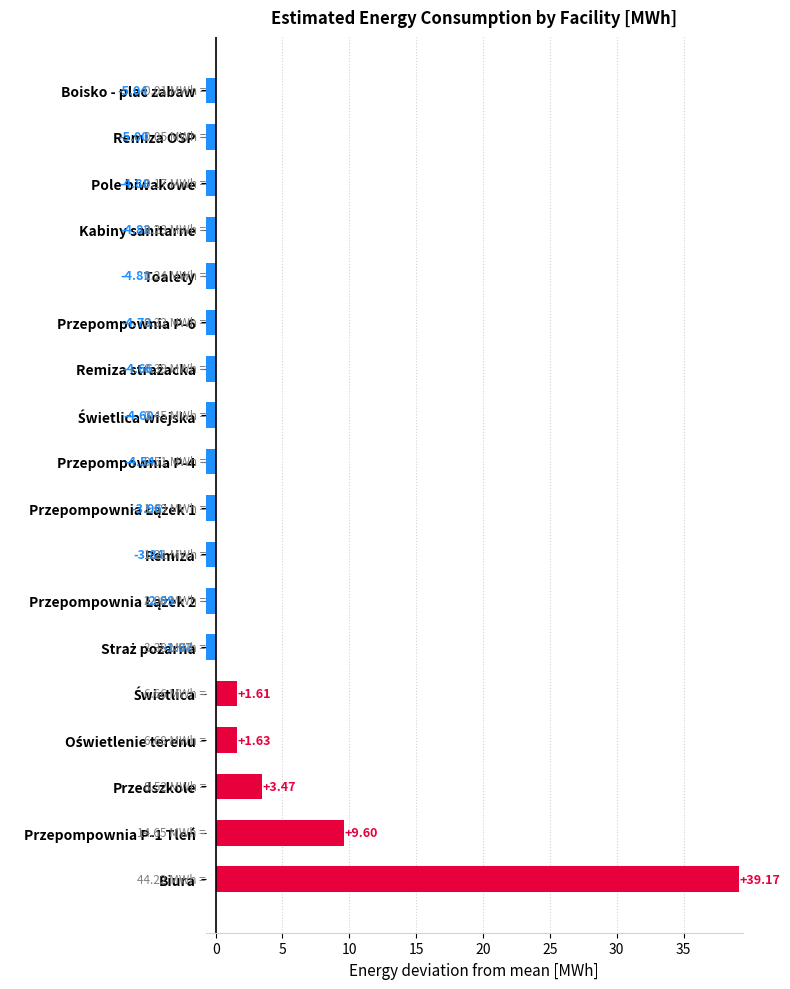

How many values are below zero?

13